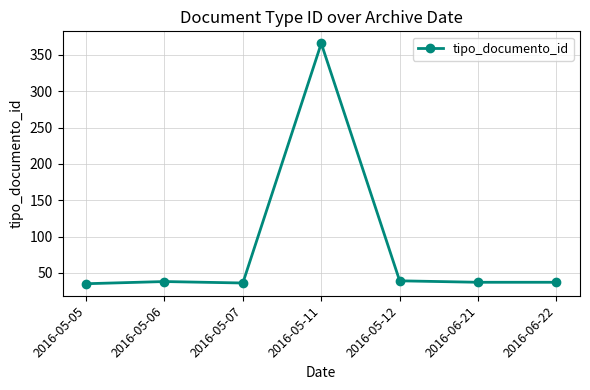

The chart shows a value of 35 at 2016-05-05. True or false?

True